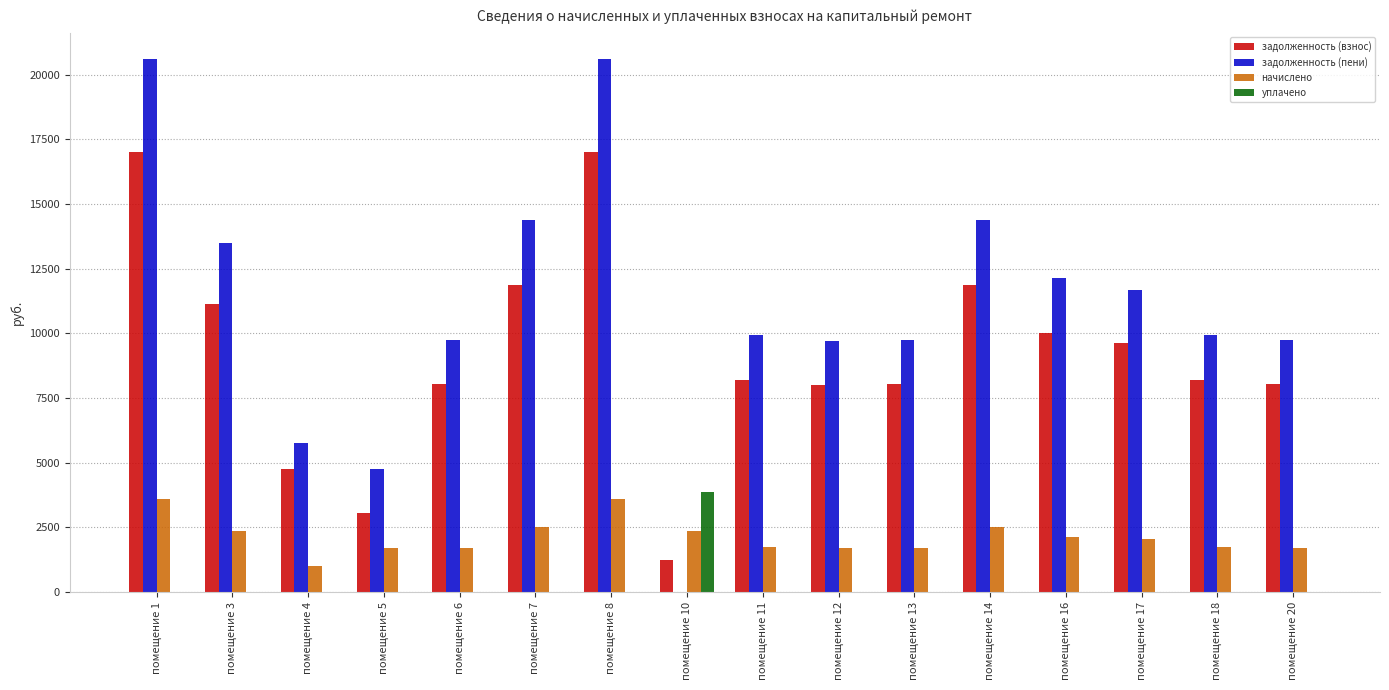

What is the sum of all начислено values?

34057.3